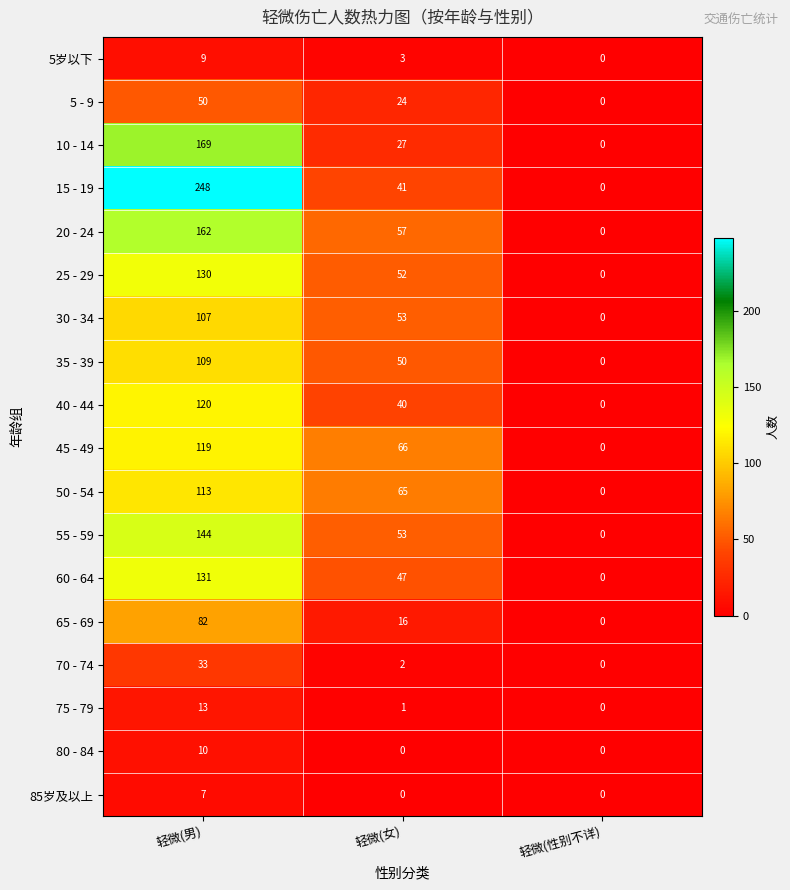

List the series in order of their peak value, lowest first.

85岁及以上, 5岁以下, 80 - 84, 75 - 79, 70 - 74, 5 - 9, 65 - 69, 30 - 34, 35 - 39, 50 - 54, 45 - 49, 40 - 44, 25 - 29, 60 - 64, 55 - 59, 20 - 24, 10 - 14, 15 - 19